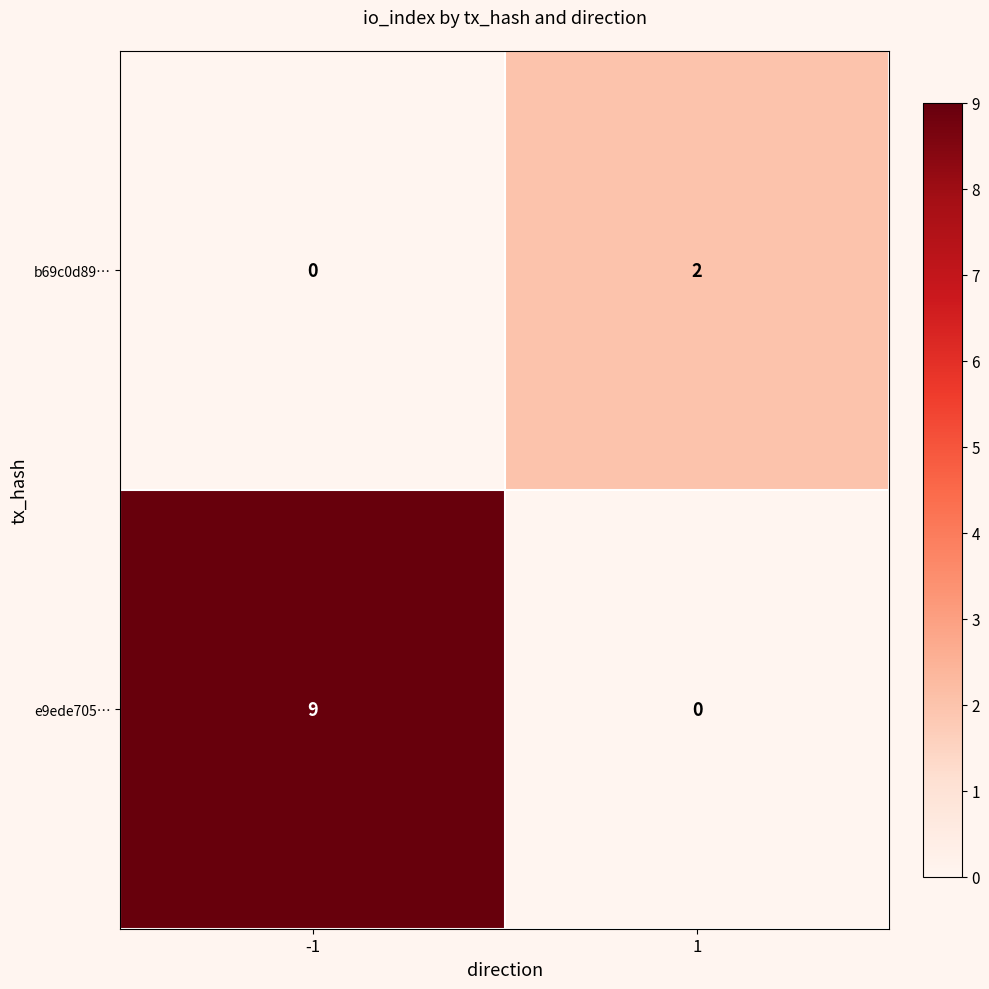

What is the highest value of the e9ede705… series?

9